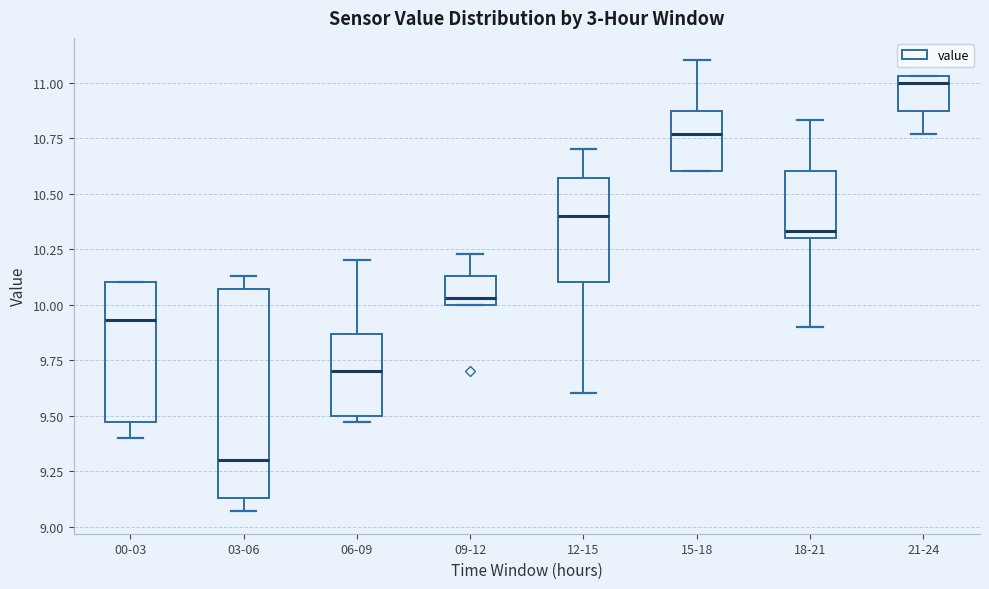

Where is the upper edge of the box for 06-09 on the y-axis? The values are not printed on the chart, so give them approximately, as read against the axis.

9.85